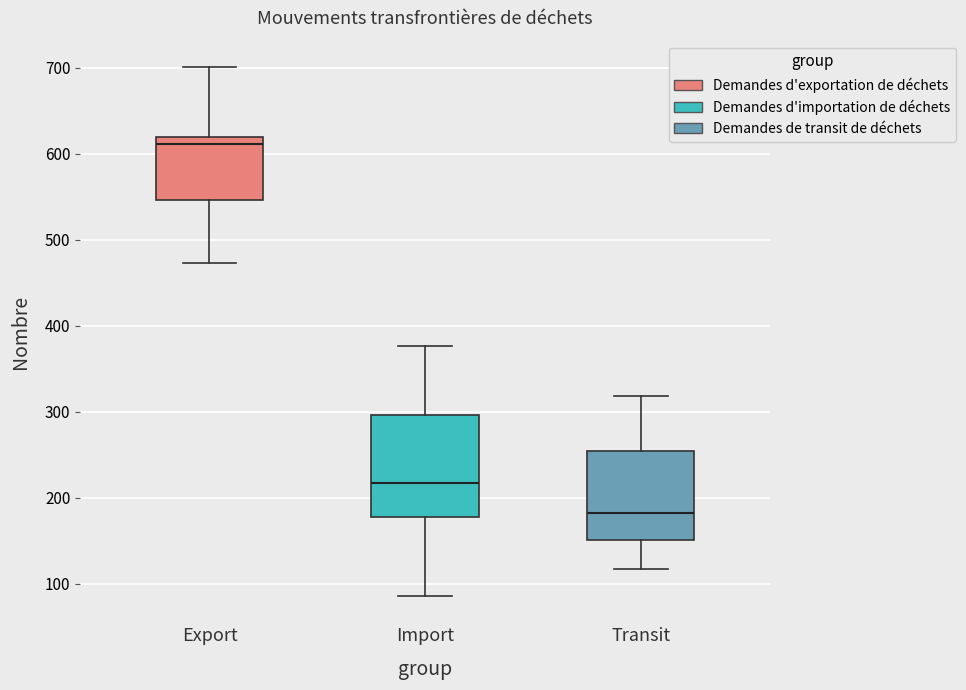

Comparing the boxes themselves (not the whiskers), which one is the tallest?

Import